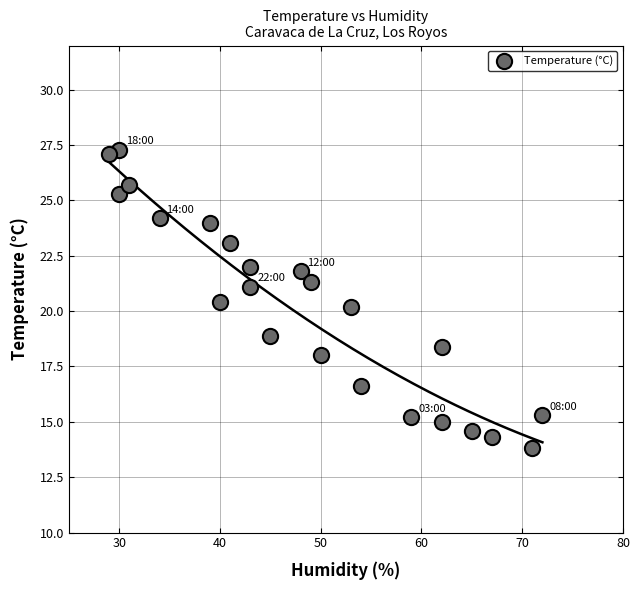

What is the range of Y values (max minus min)?

13.5